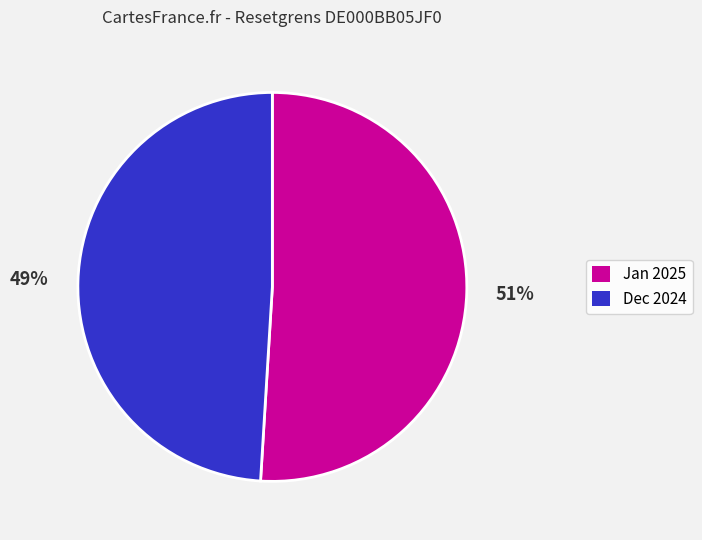

To the nearest percent, what is the average slice percentage?

50%